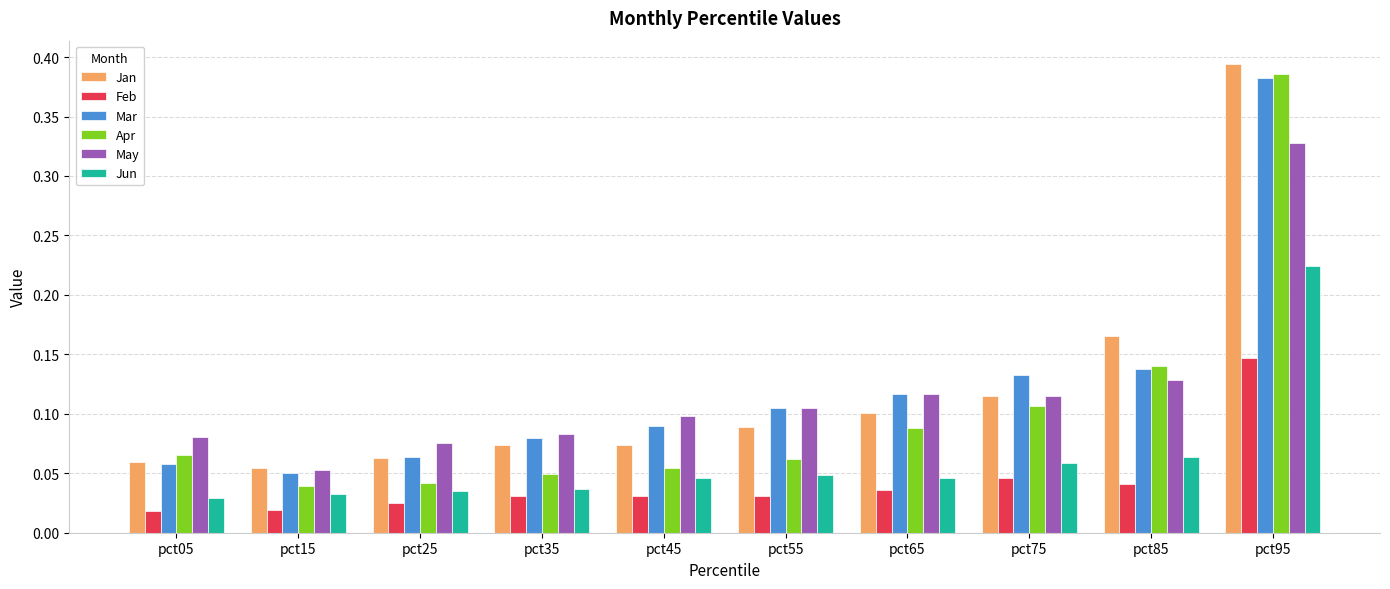

At which category does the chart reach its peak across all series?

pct95